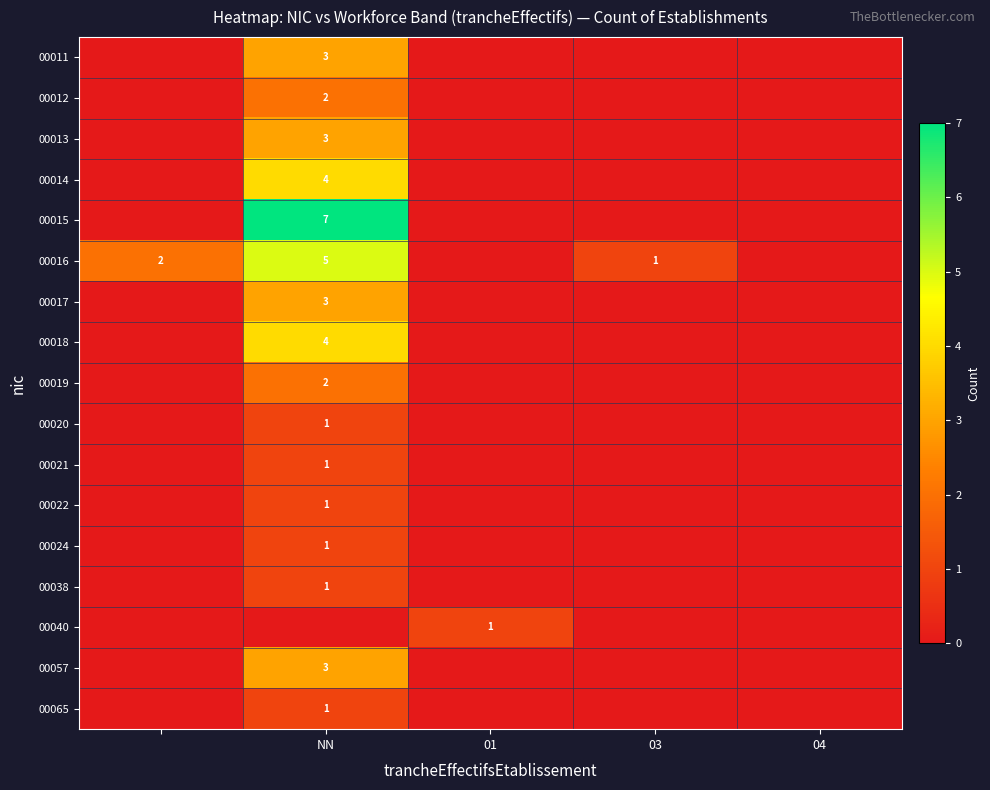

The value of 00018 at NN is 4. True or false?

True